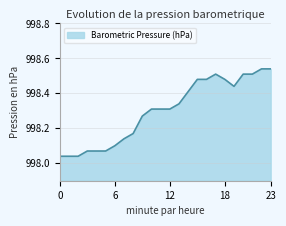

What is the value of the 14th point from the left?

998.3